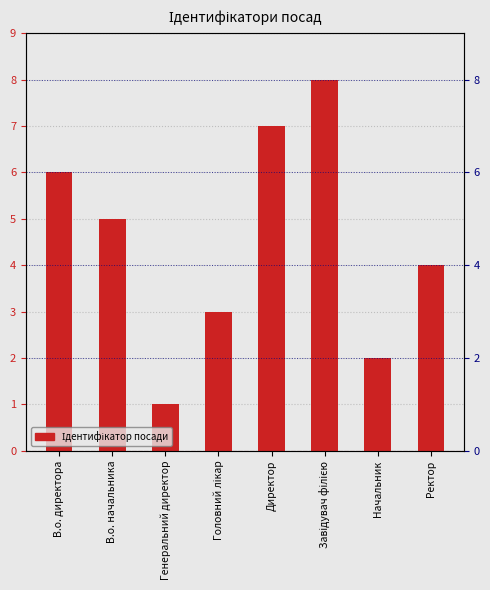

What is the label of the 7th bar from the right?

В.о. начальника